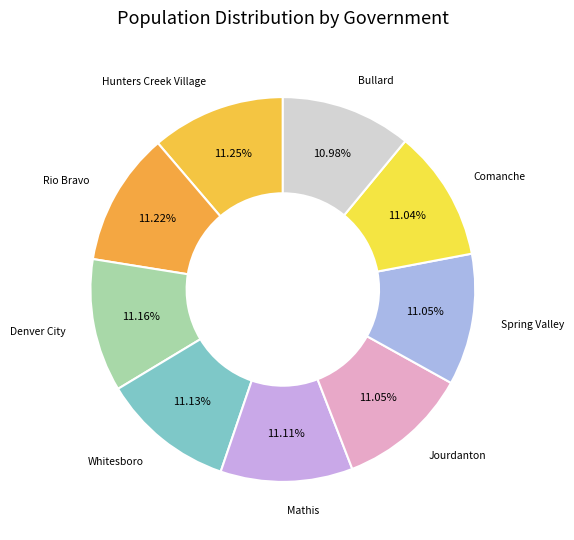

Rank the categories by value from highest to lowest.

Hunters Creek Village, Rio Bravo, Denver City, Whitesboro, Mathis, Jourdanton, Spring Valley, Comanche, Bullard